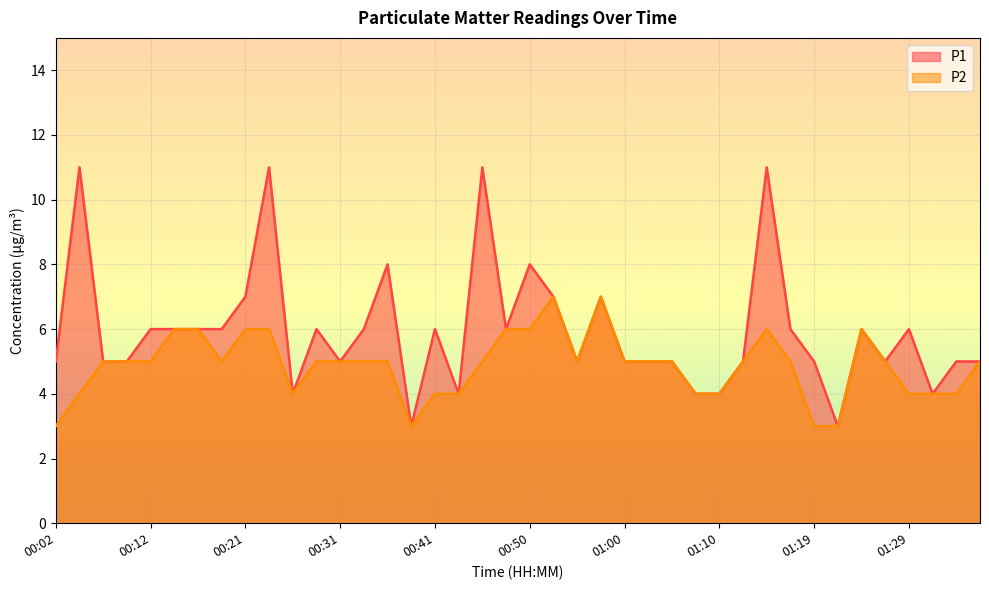

In P2, how many points are higher than both neighbors (excluding endpoints)?

4